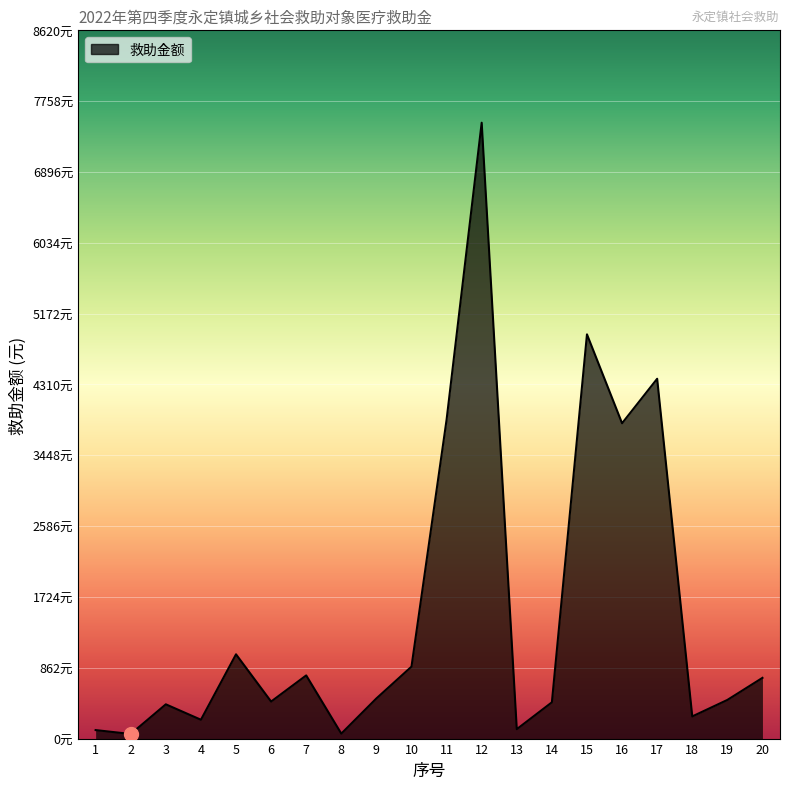

The chart shows a value of 4379.5 at 17. True or false?

True